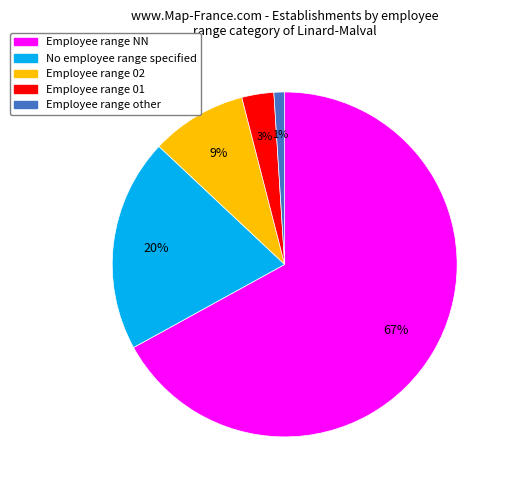

Which category has the smallest portion of the pie?

Employee range other